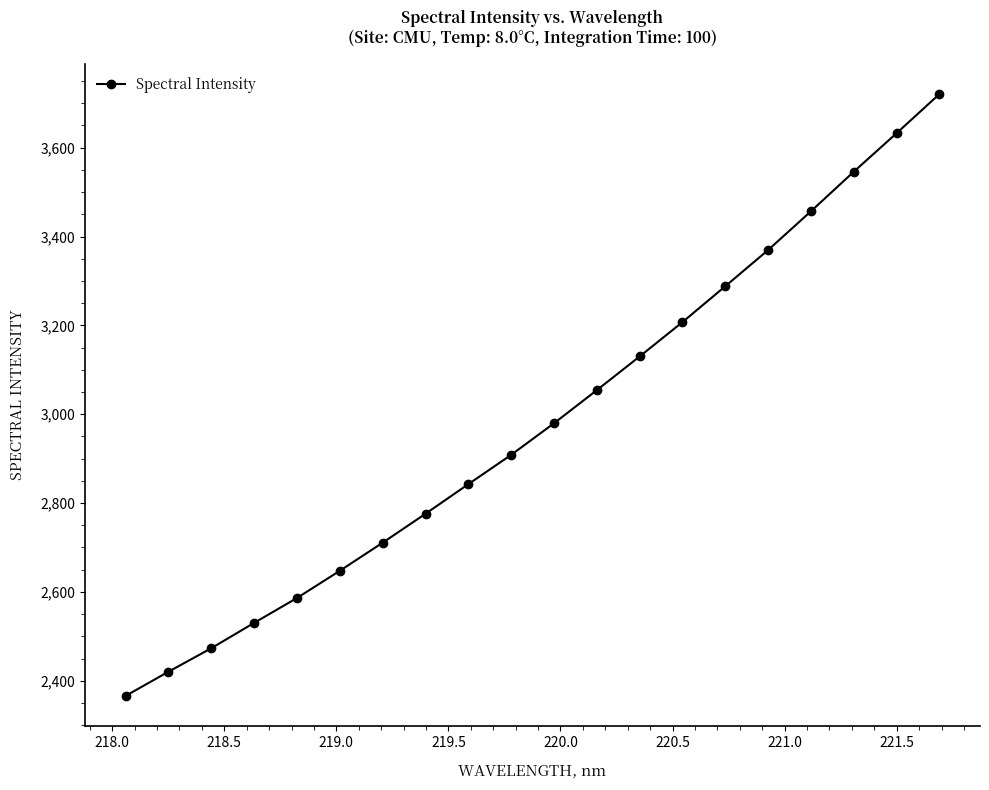

Count the number of values greater than 2979.

10